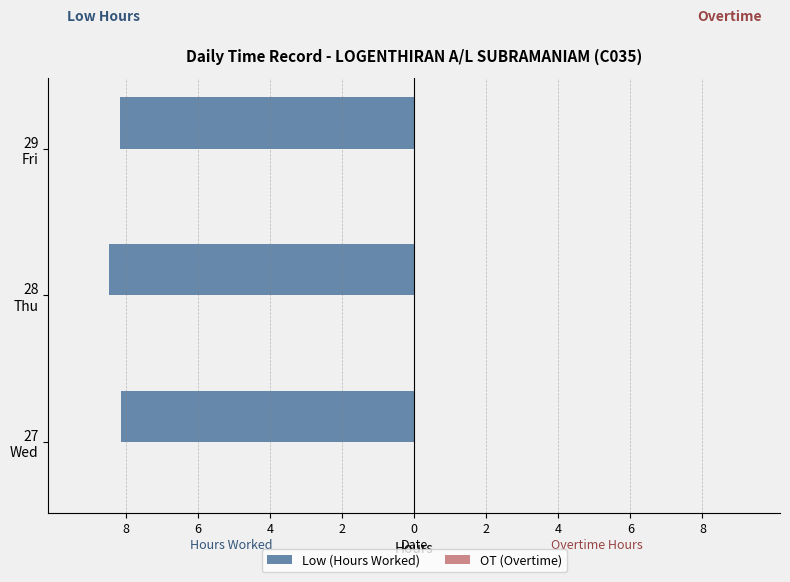

Are the bars horizontal?

Yes